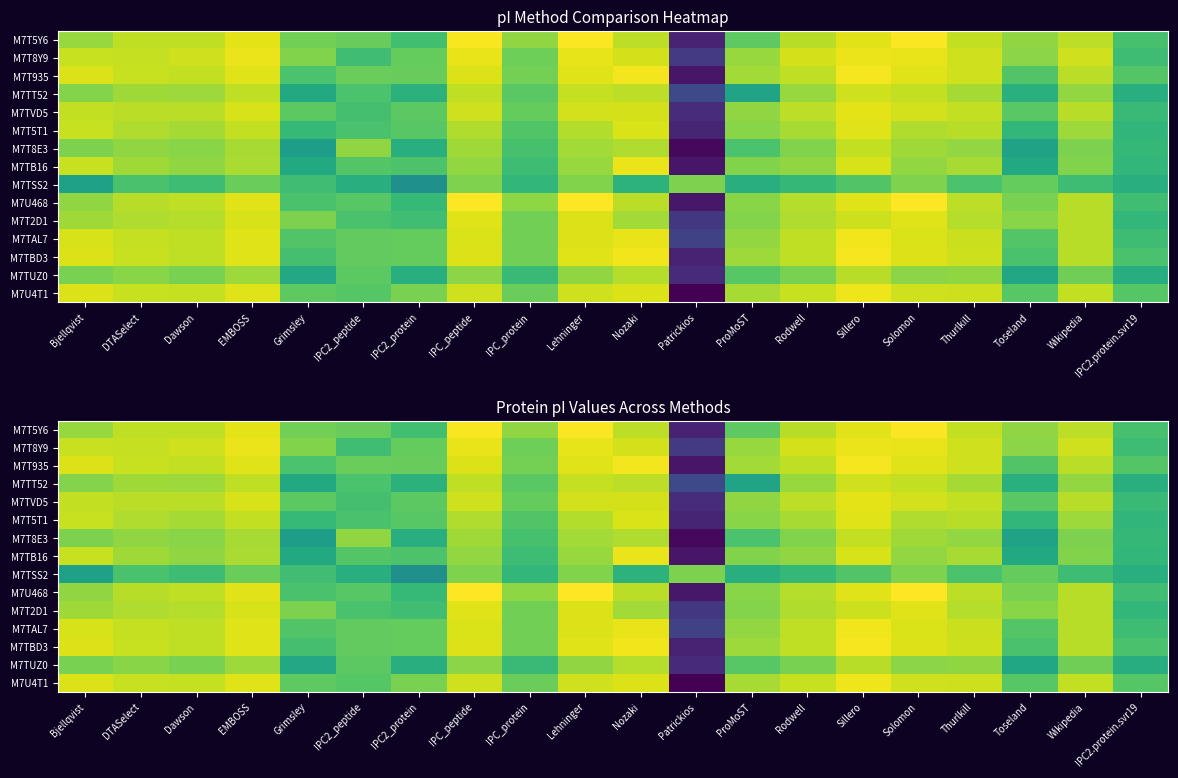

How many categories are shown in the chart?

20